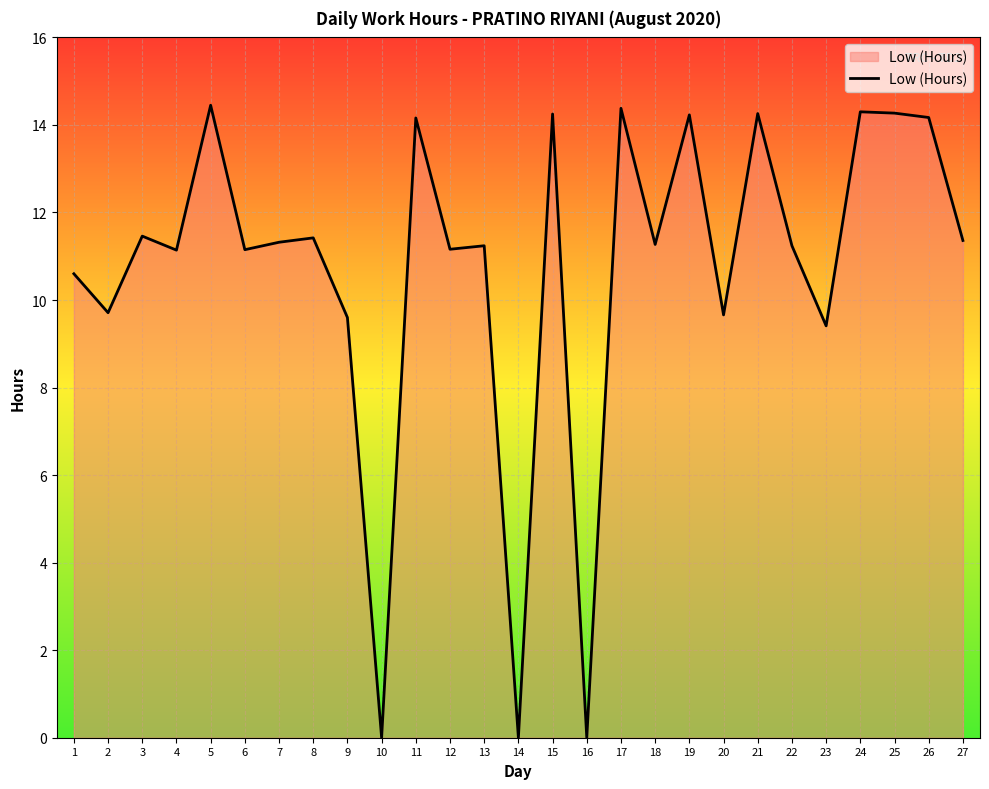

Between 15 and 18, which is larger?

15